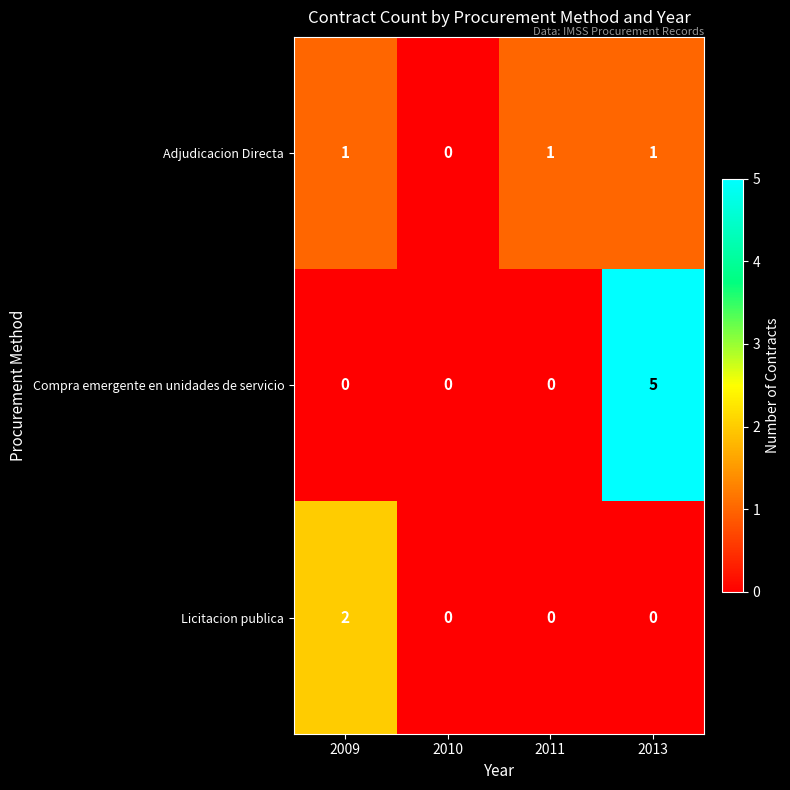

How many data points in Adjudicacion Directa are less than 1?

1